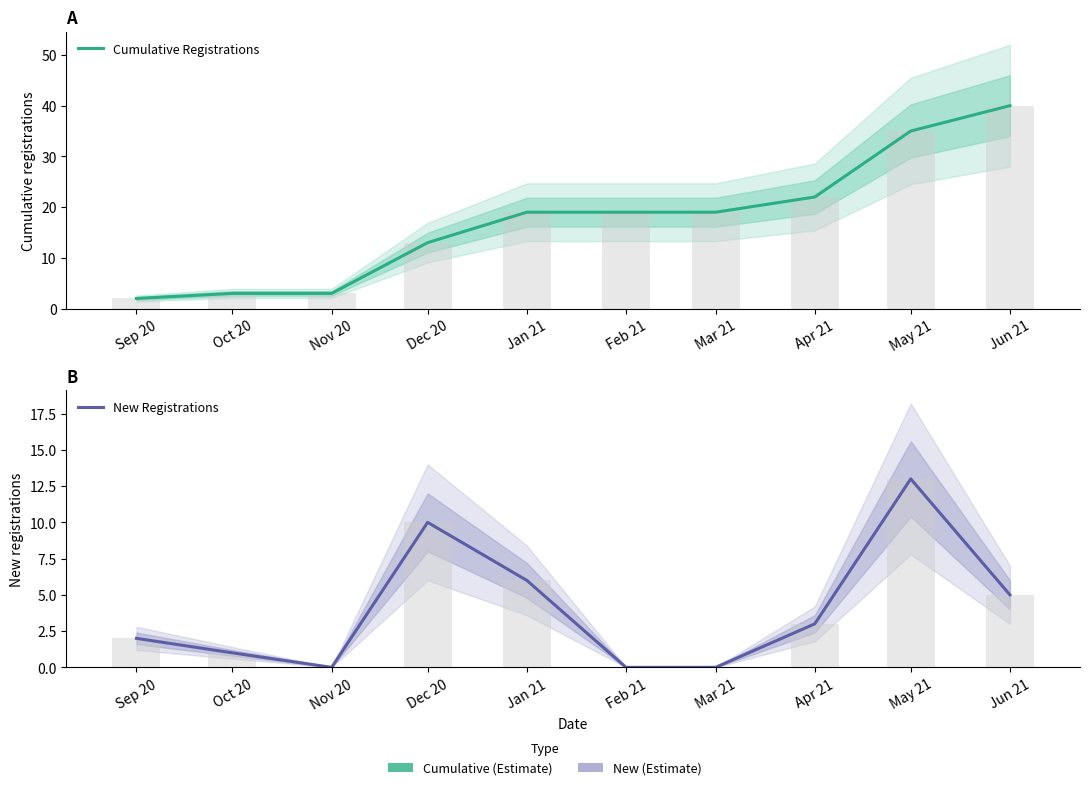

At which category is the sum across all series the highest?

May 21